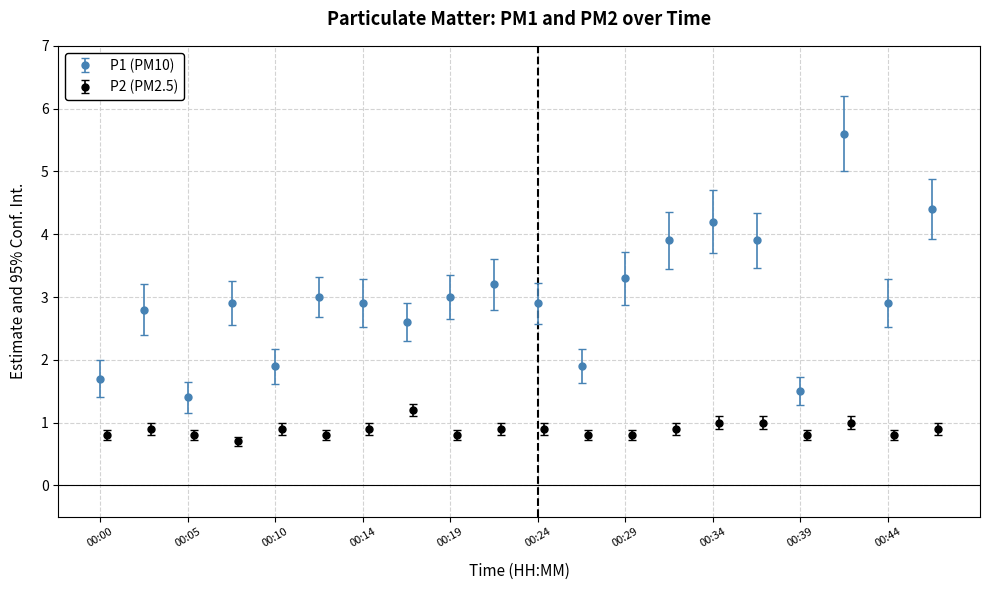

True or false: P1 and P2 cross at least once.

False